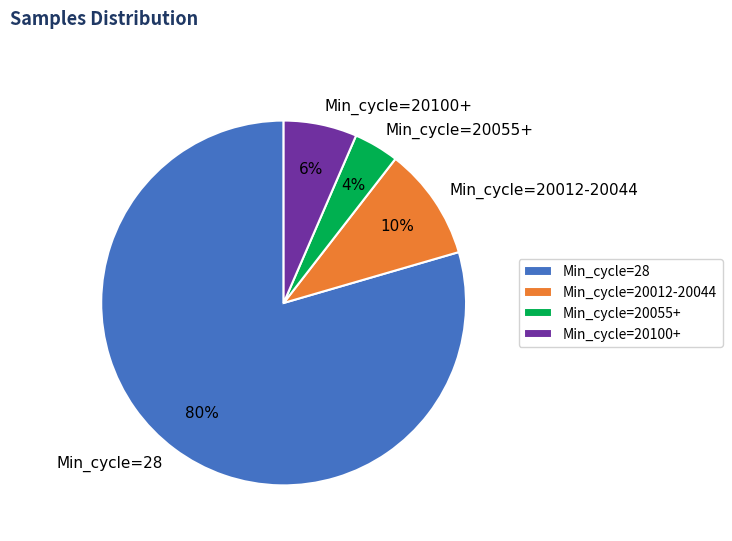

True or false: Min_cycle=20100+ accounts for 19% of the total.

False